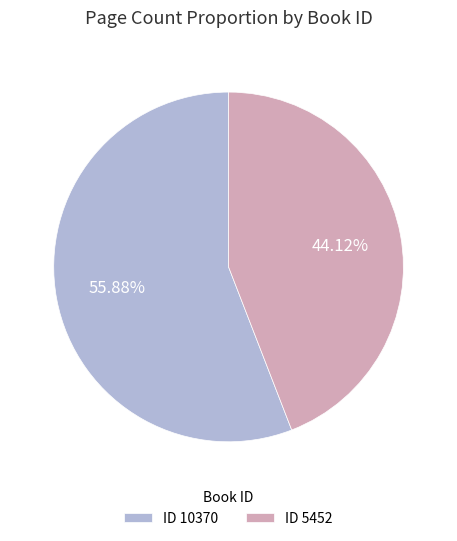

Which slice is the smallest?

ID 5452